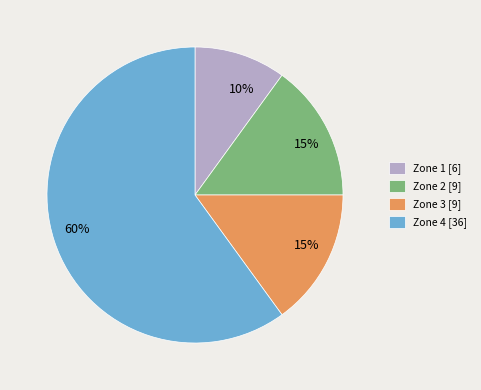

To the nearest percent, what is the difference between the largest and smallest slice percentages?

50%